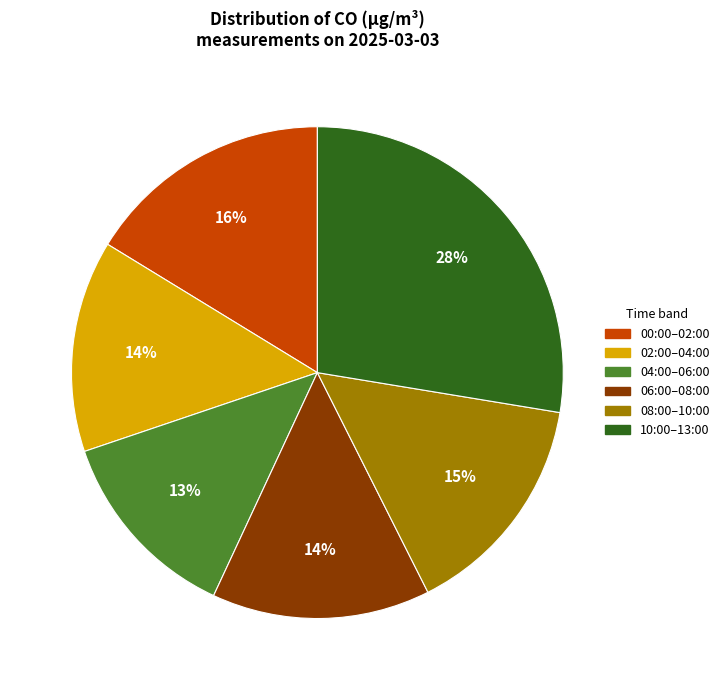

To the nearest percent, what is the difference between the largest and smallest slice percentages?

15%